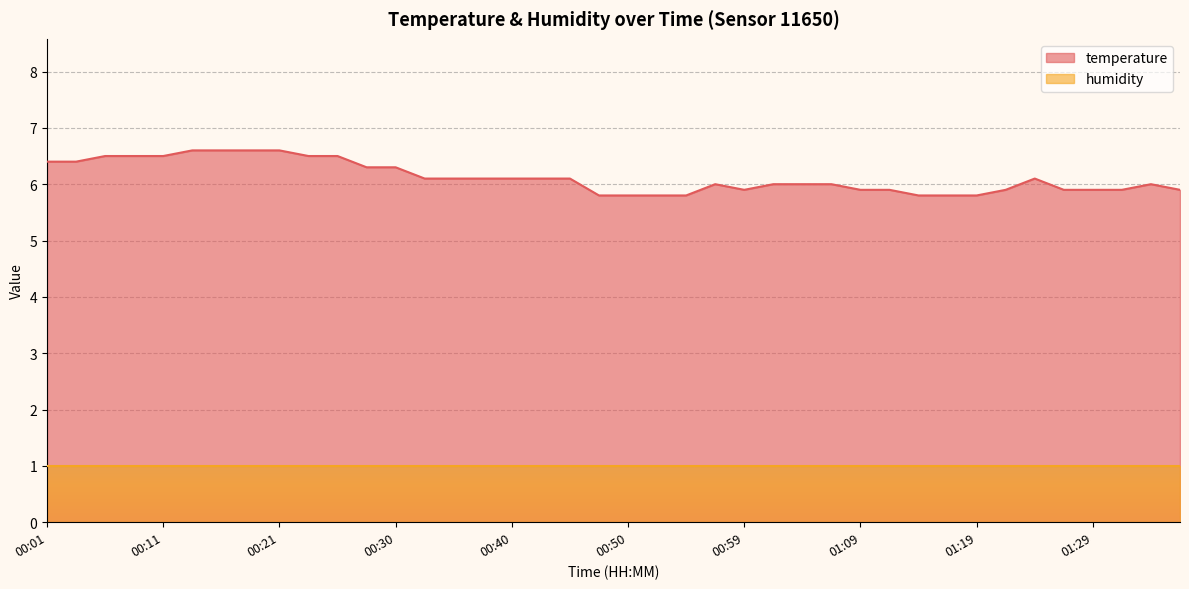

What is the change in value from 00:11 to 01:14?

-0.7